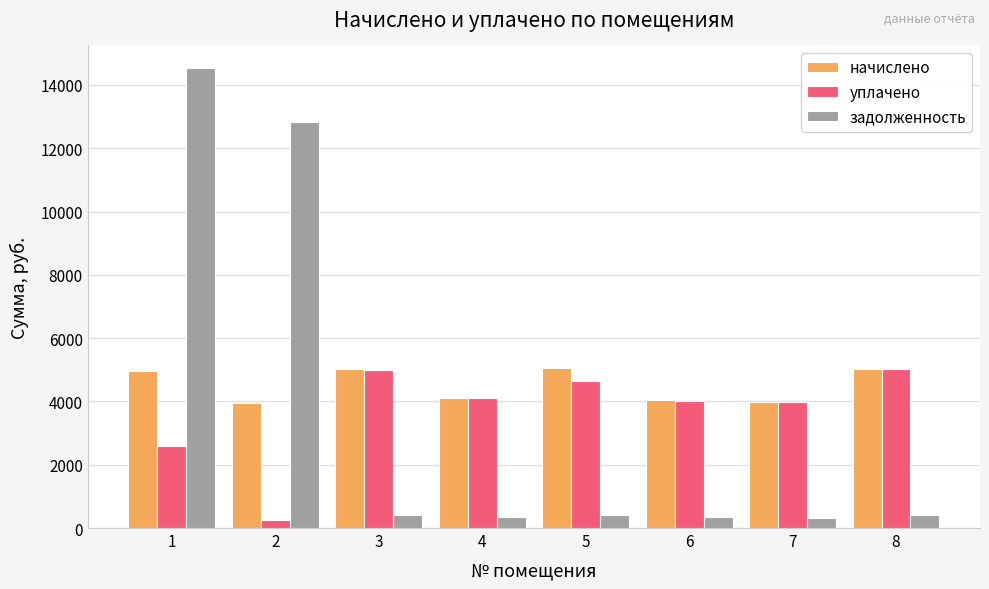

Between 2 and 8, which series saw the biggest shift?

задолженность